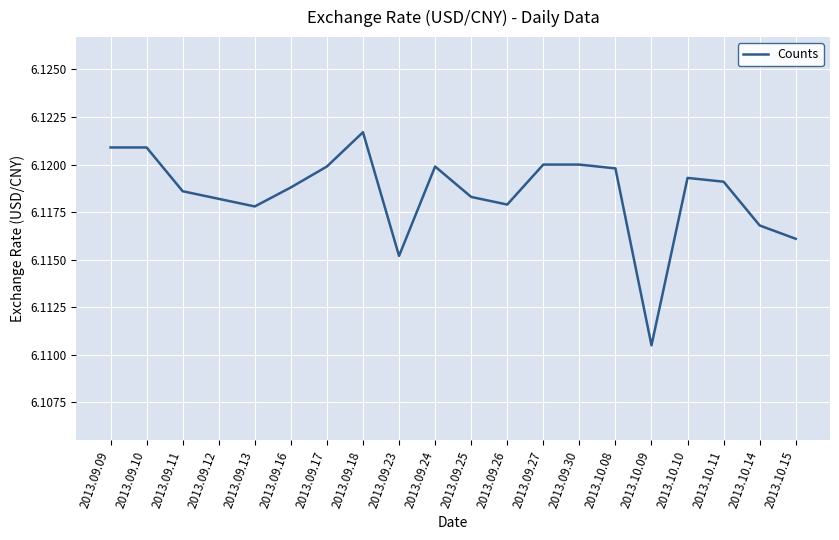

What position from the left is 2013.09.09?

1